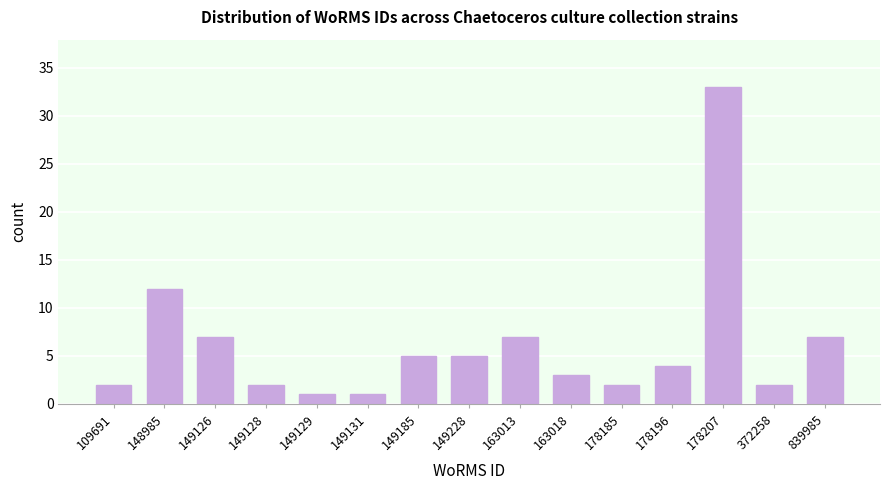

Reading left to right, what are all the values shown in this chart?

2	12	7	2	1	1	5	5	7	3	2	4	33	2	7